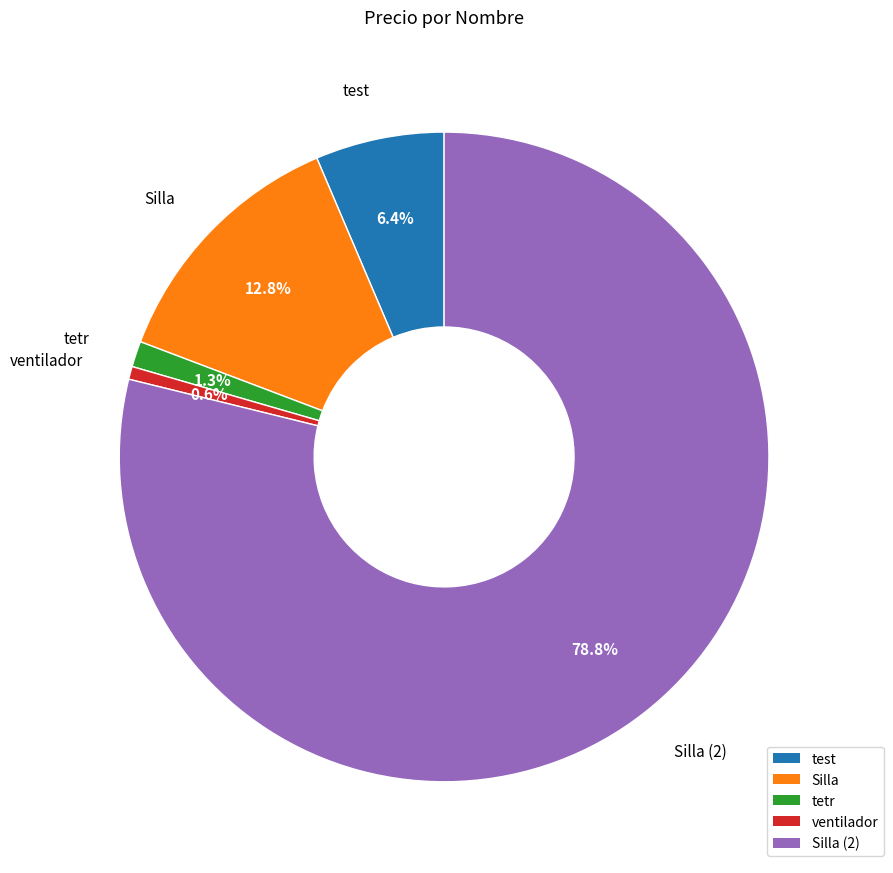

Is there any slice that represents more than half of the pie?

Yes